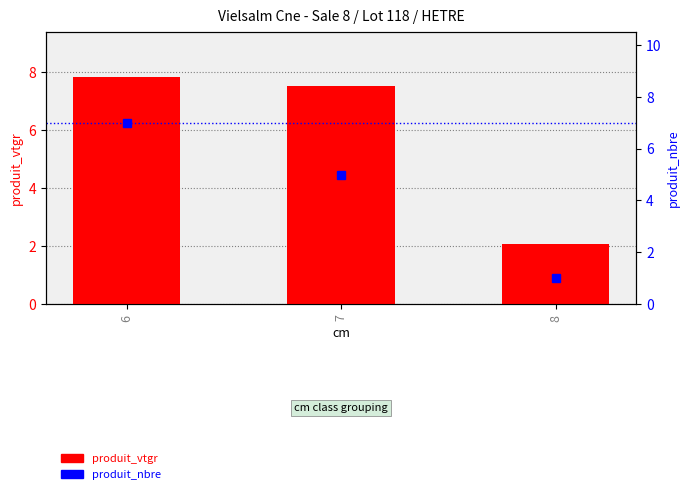

What are all the series names shown in the legend?

produit_vtgr, produit_nbre